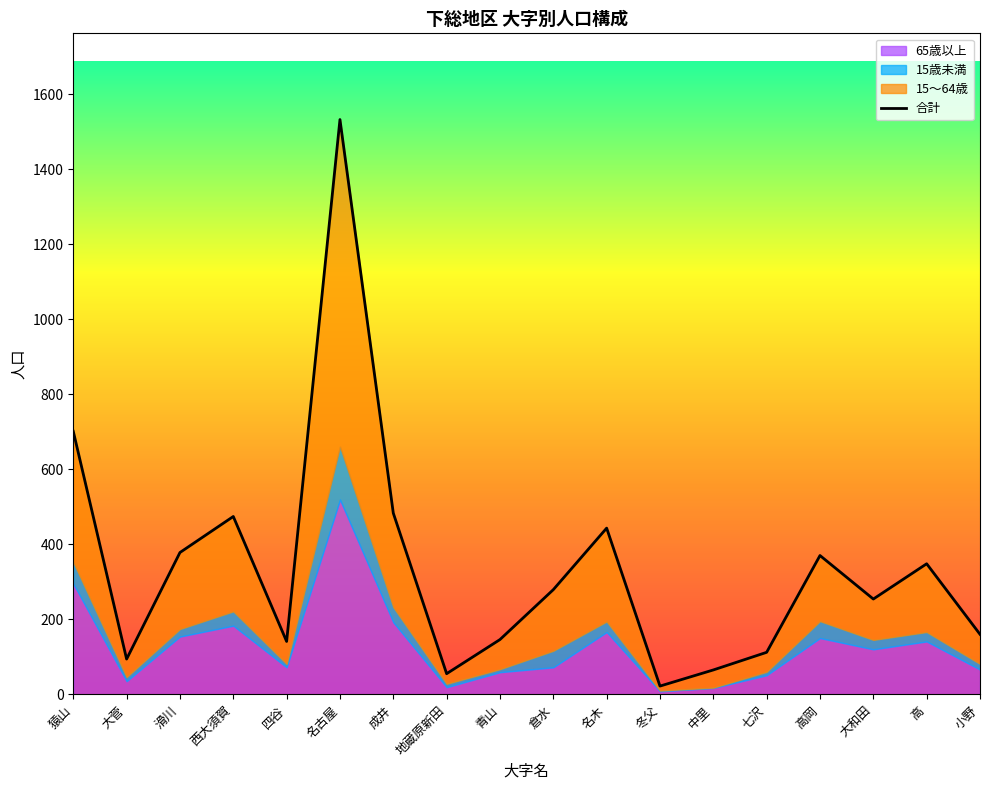

What is the label of the 16th point from the right?

滑川